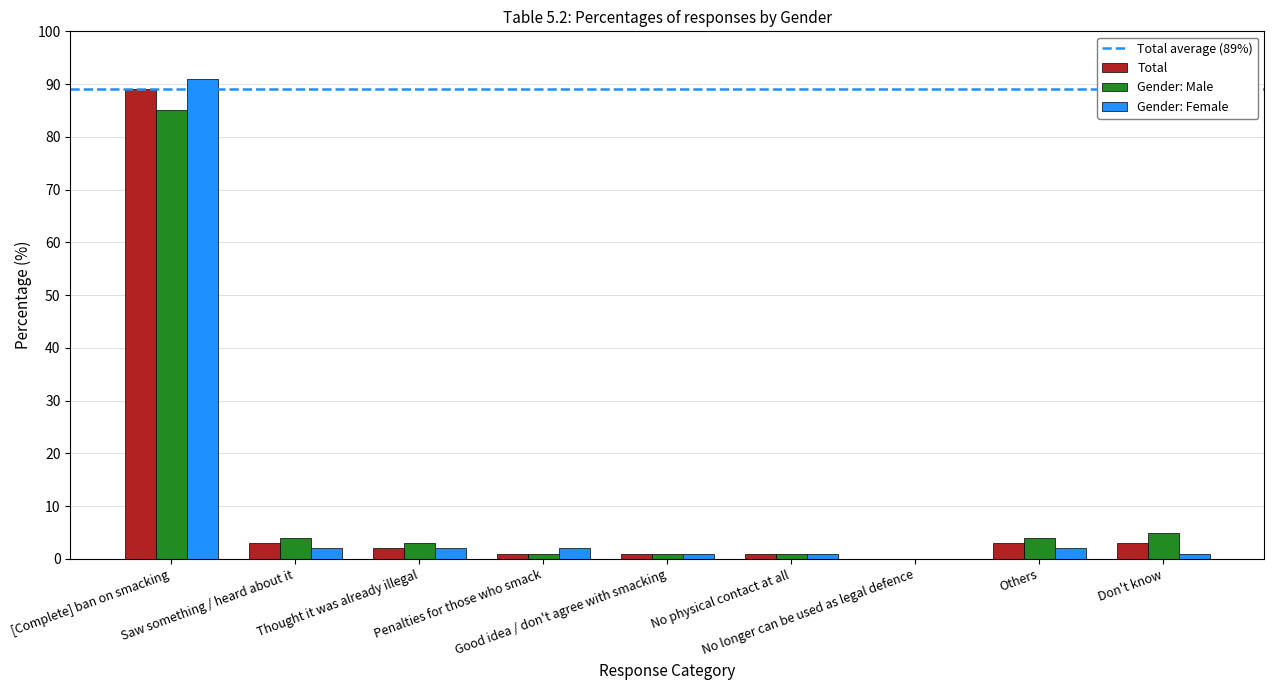

What is the sum of all Gender: Female values?

102